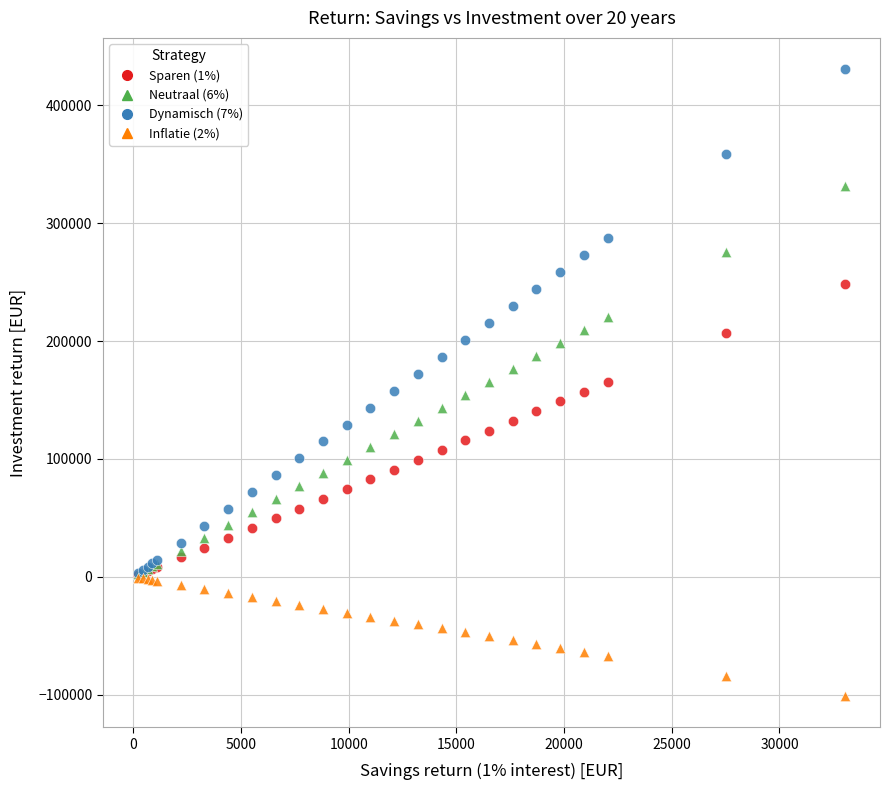

What are all the series names shown in the legend?

Sparen (1%), Neutraal (6%), Dynamisch (7%), Inflatie (2%)